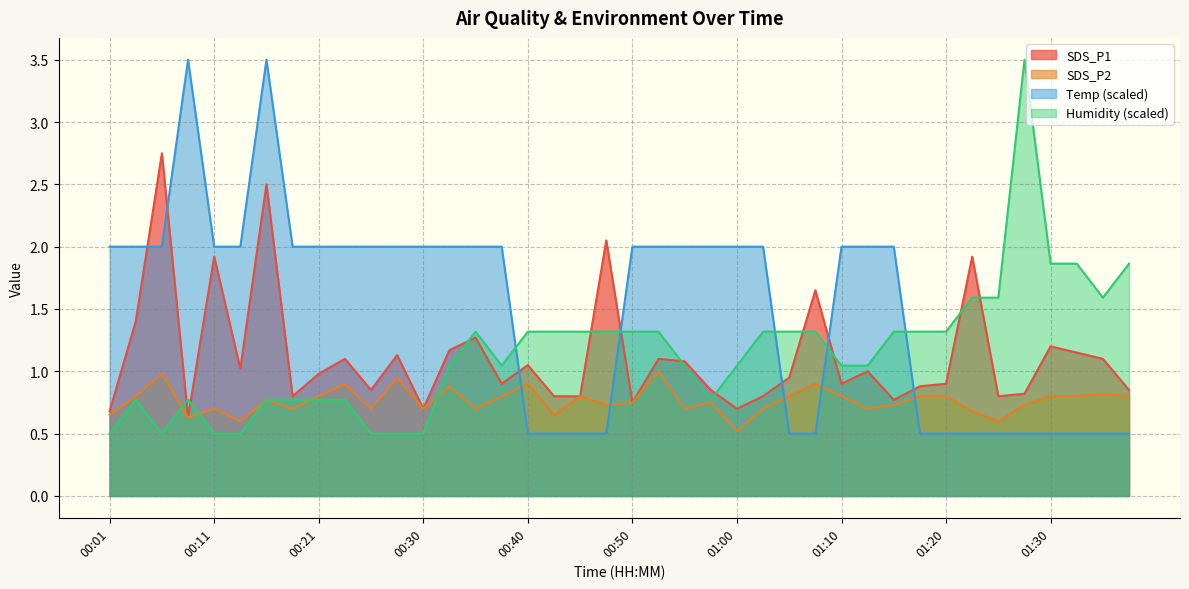

What is the label of the 23rd point from the right?

00:43